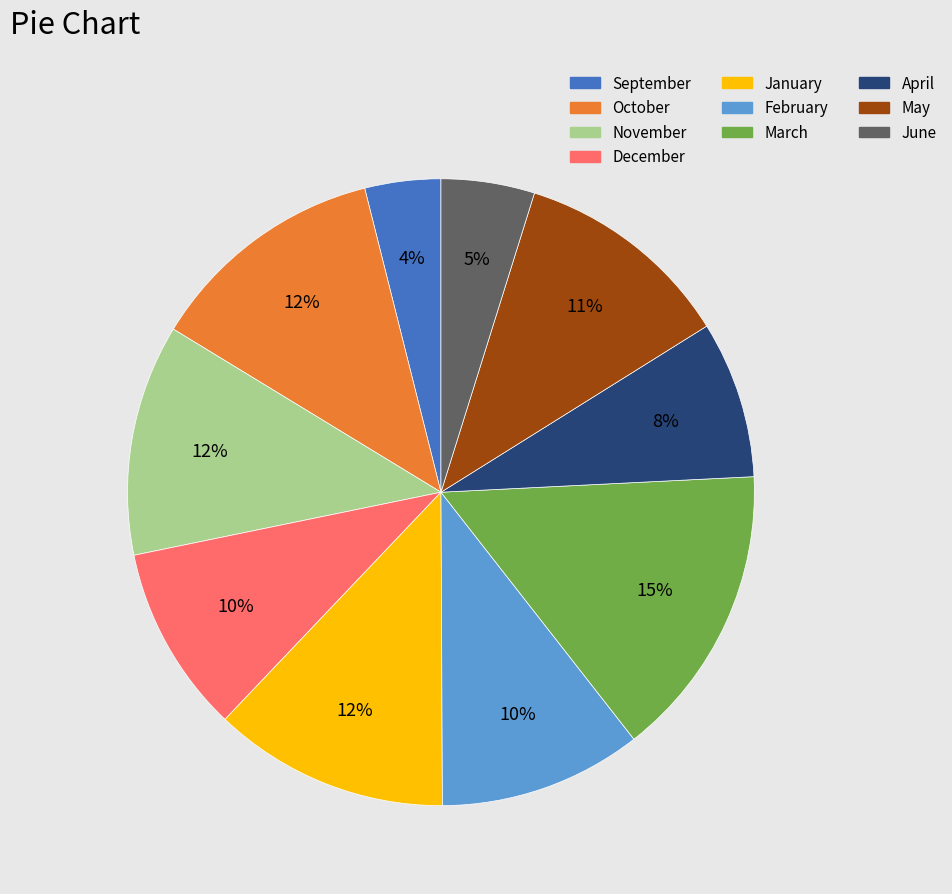

Which slice is the smallest?

September